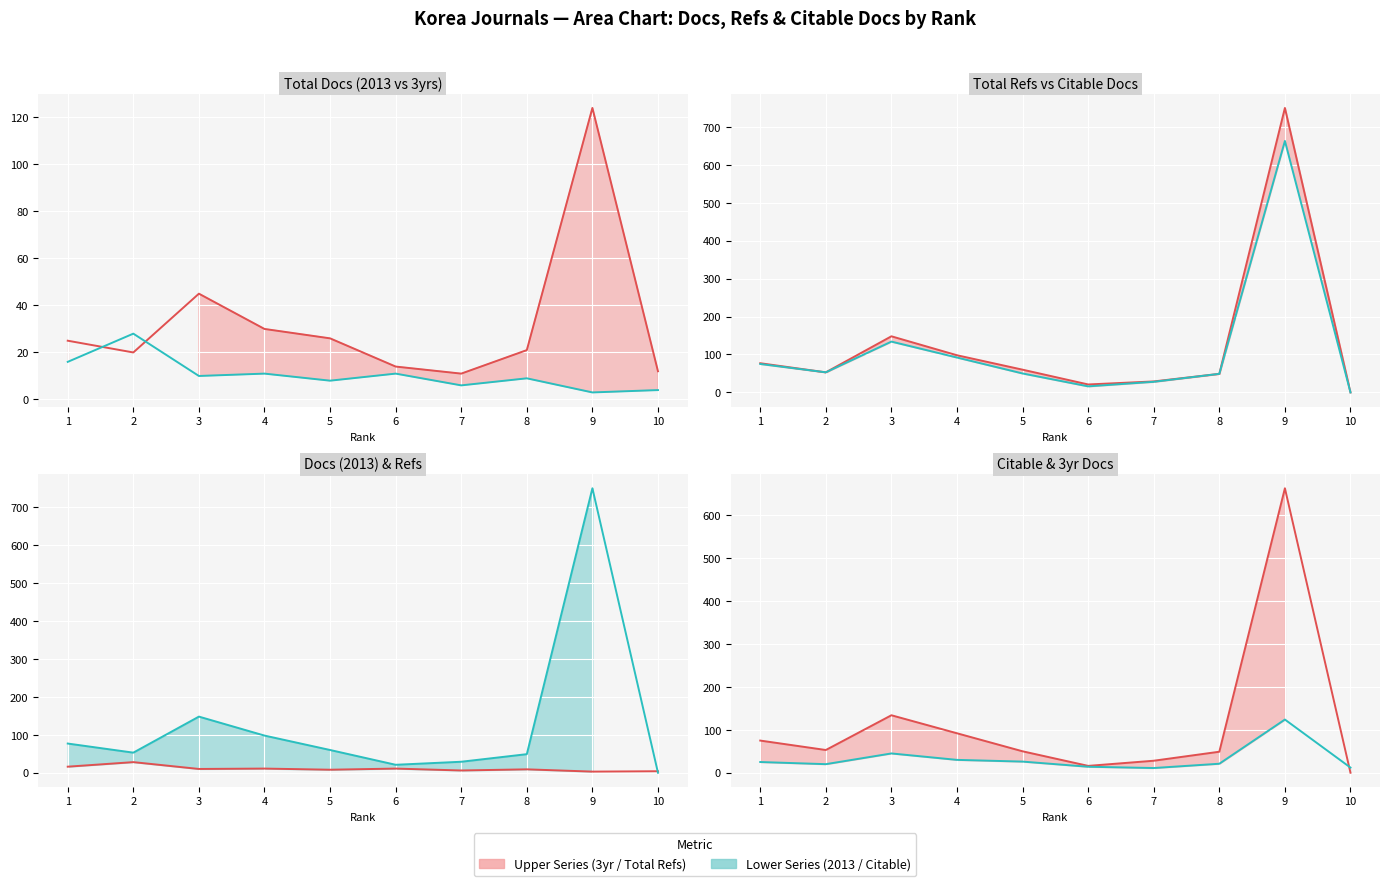

How many intersections are there between Total Docs. (2013) line and Citable Docs. (3years) line?

1